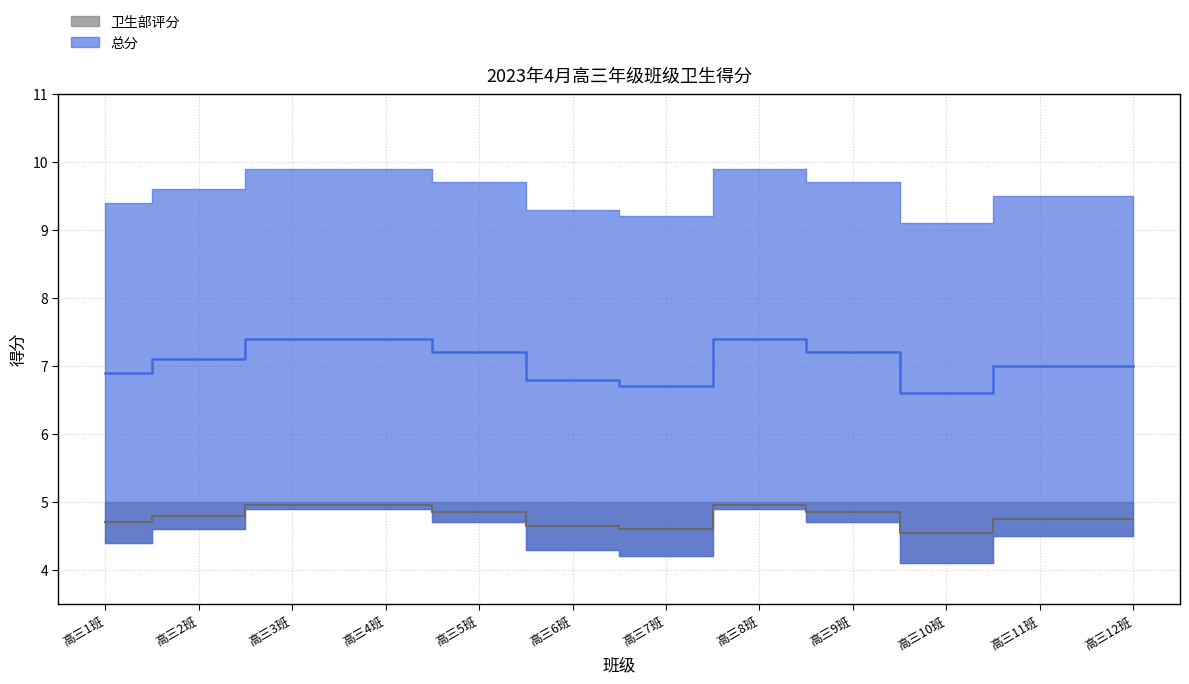

True or false: 总分 and 德育处评分 cross at least once.

False